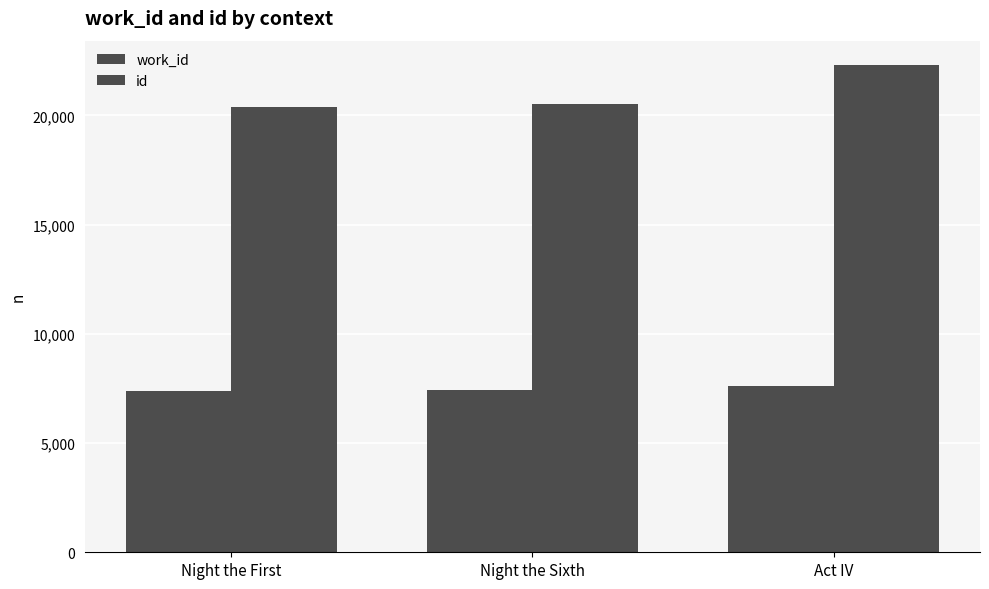

How many data points in work_id are less than 7408?

1